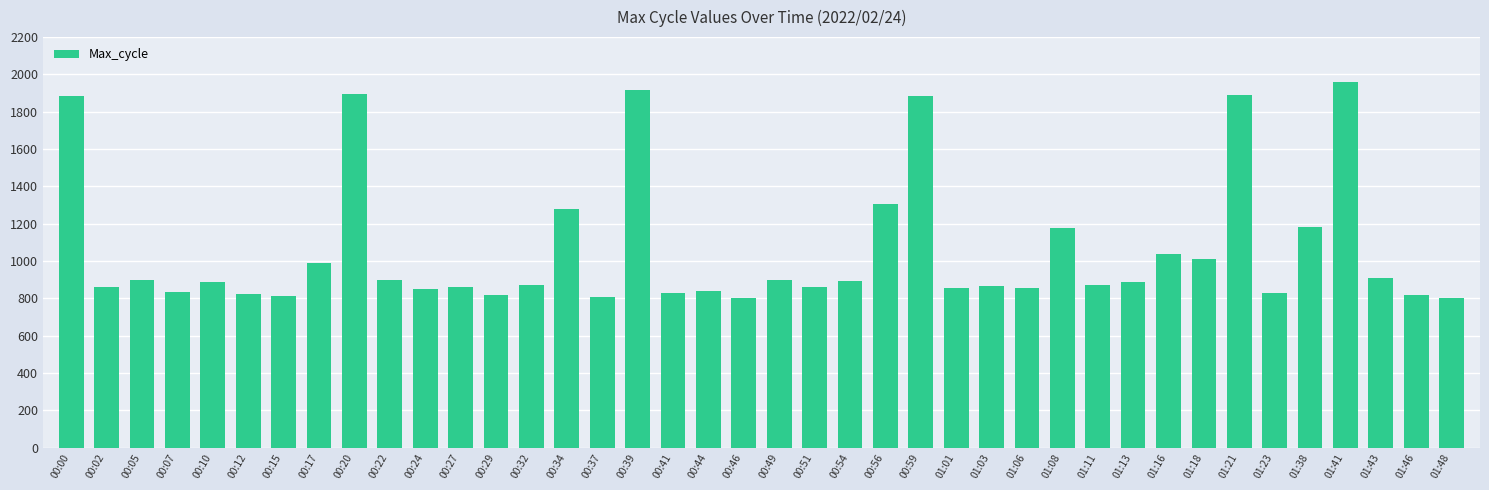

What is the difference between the maximum and minimum values?

1161